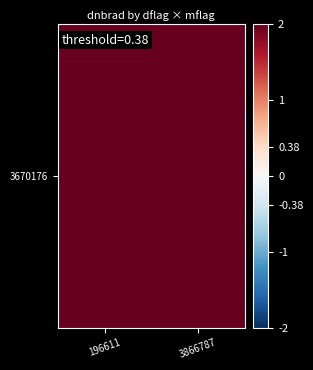

What is the change in value from 196611 to 3866787?

+0.5